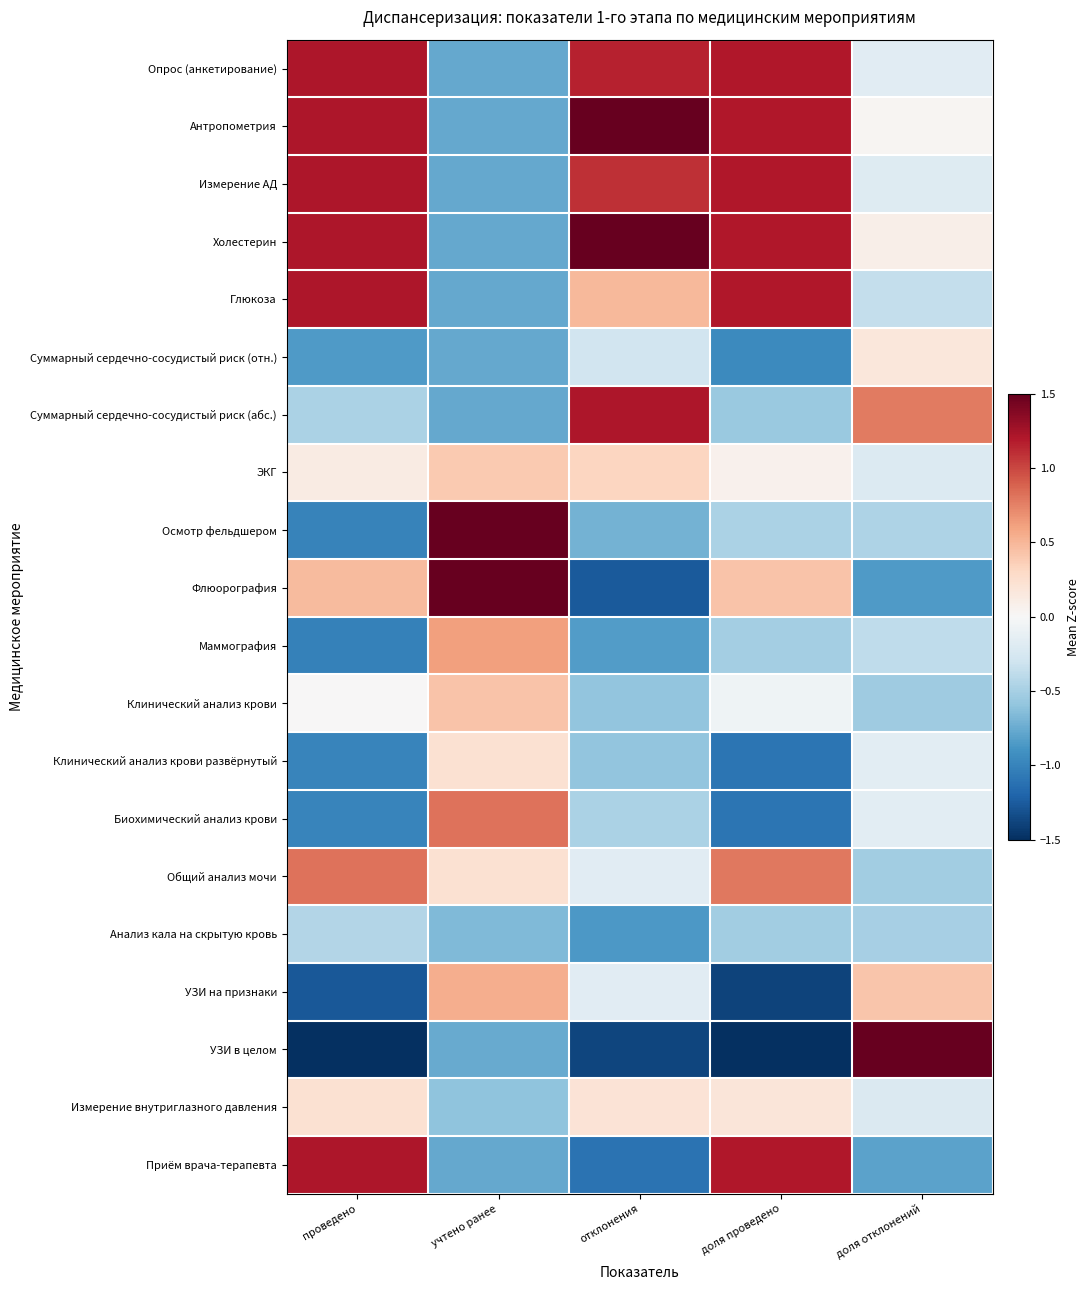

At which category is the sum across all series the highest?

доля проведено